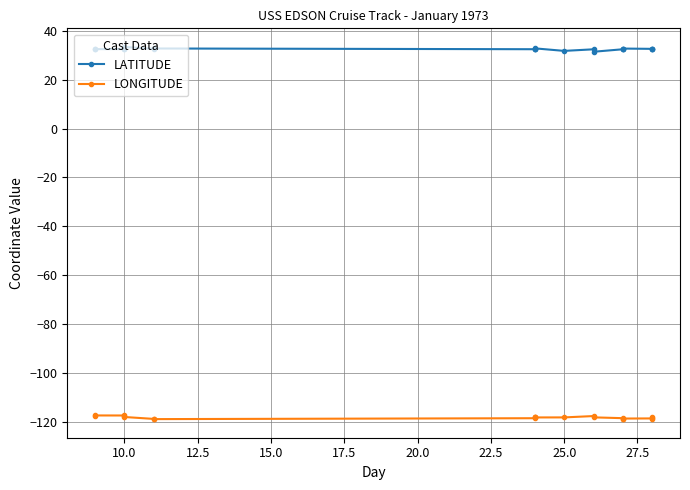

True or false: LATITUDE and LONGITUDE cross at least once.

False